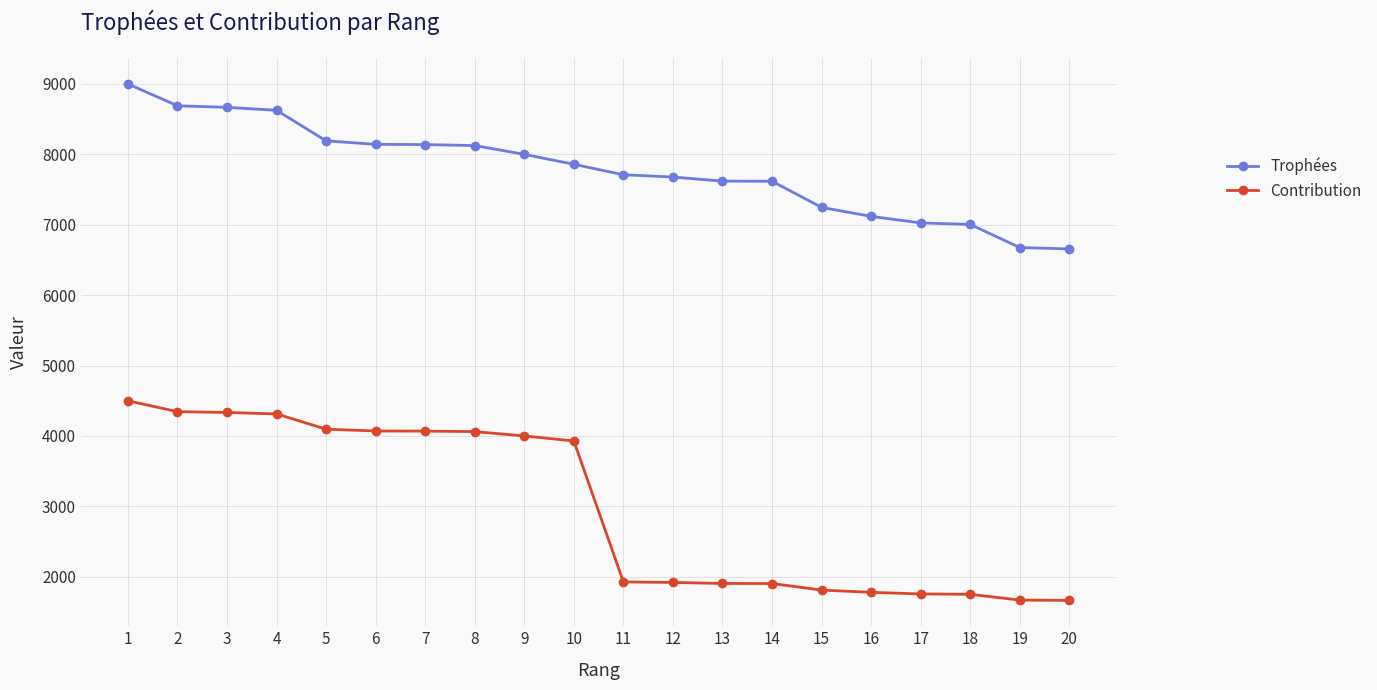

Read the Contribution value at 4, to the nearest 10.

4310